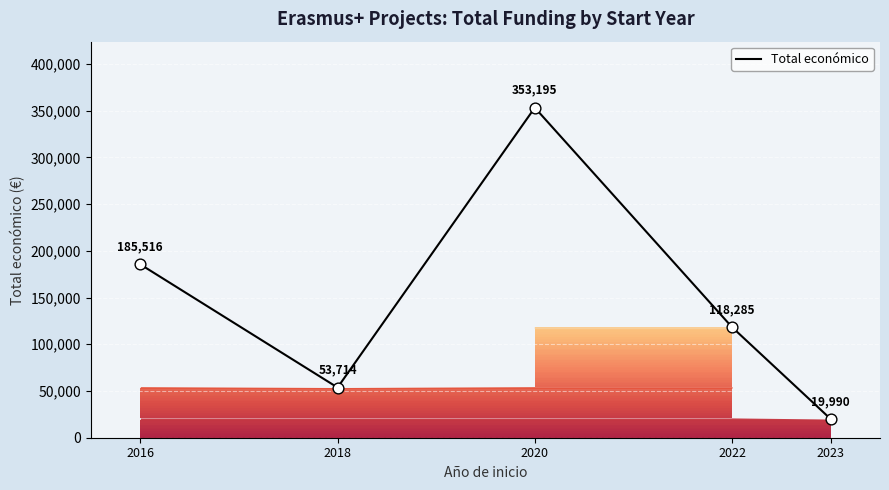

What is the ratio of the value at 2022 to the value at 2020?

0.3